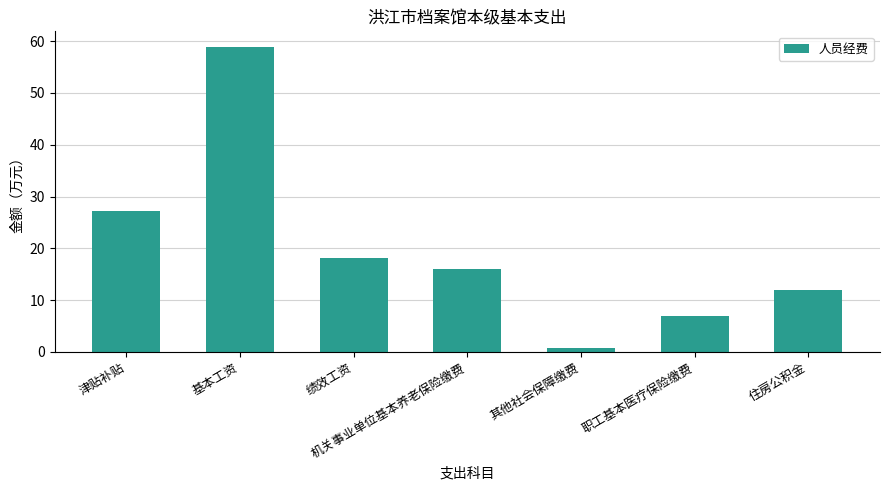

What is the sum of all values?

139.8